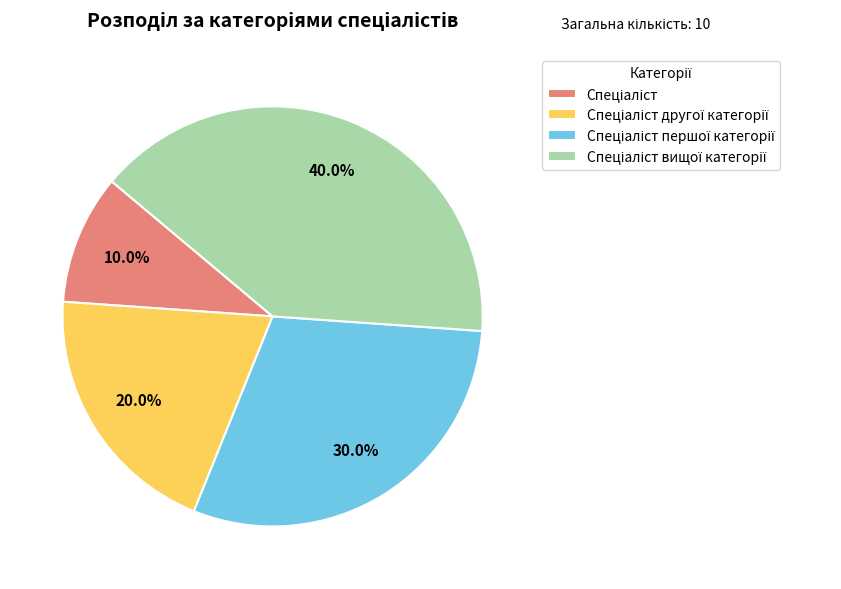

Is there any slice that represents more than half of the pie?

No